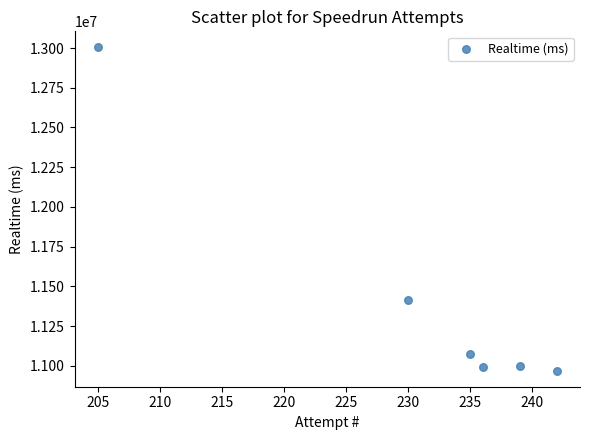

What Y value in the scatter plot is closest to 11986427?

11411229